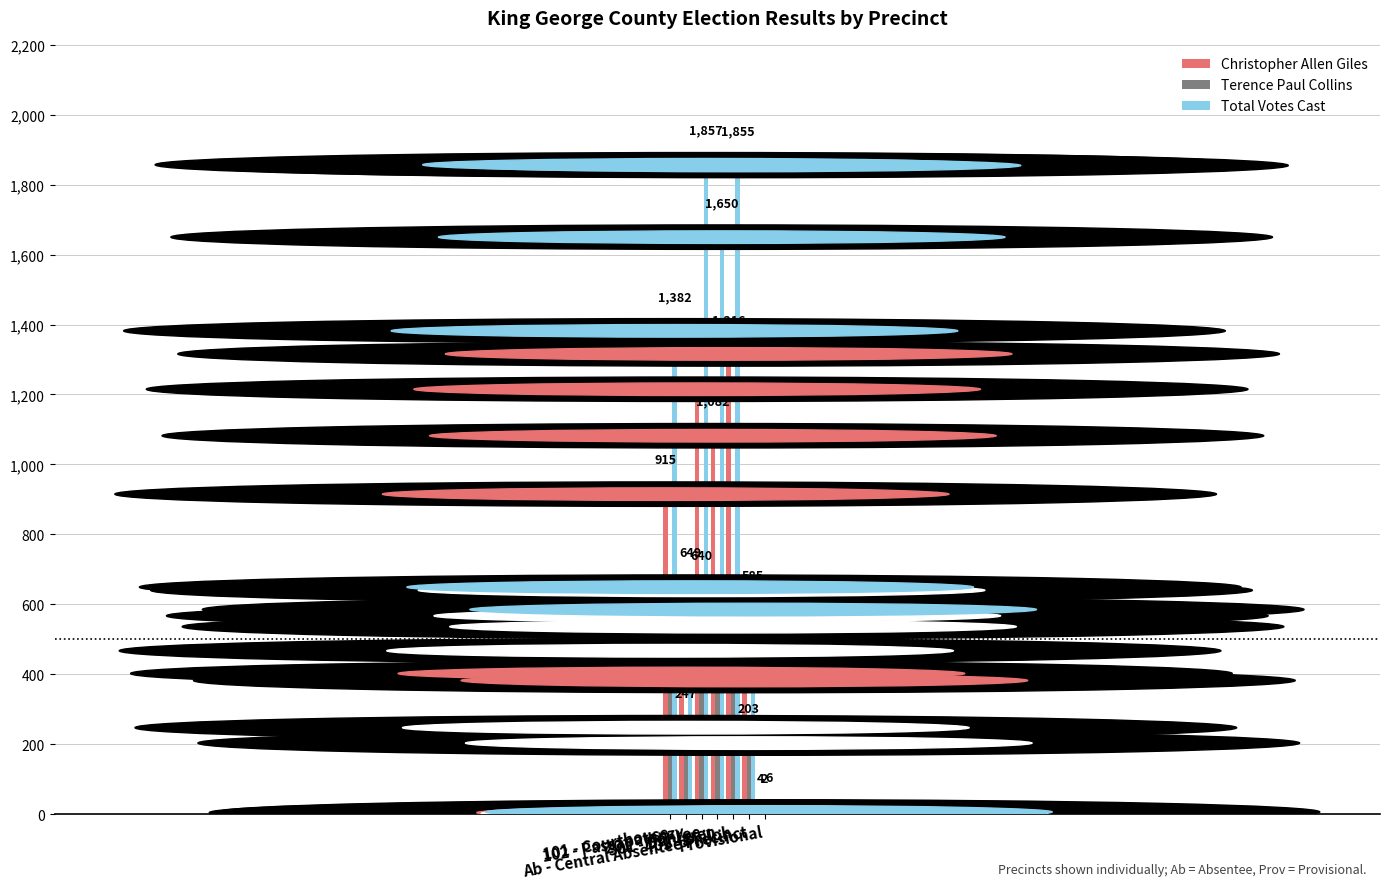

What is the maximum value shown in the chart?

1857